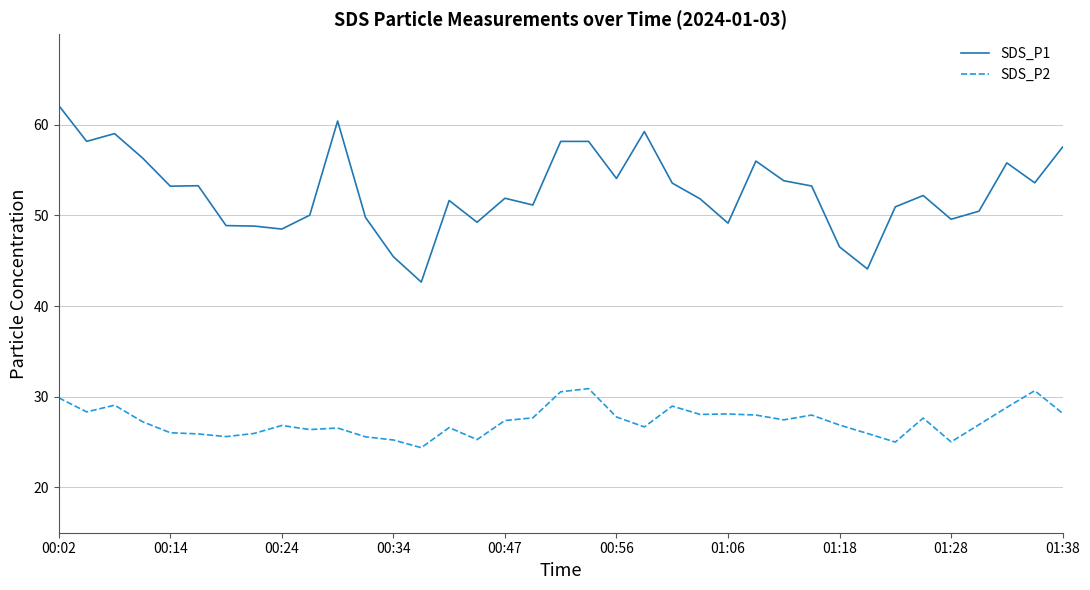

Which series has the largest range (max minus min)?

SDS_P1